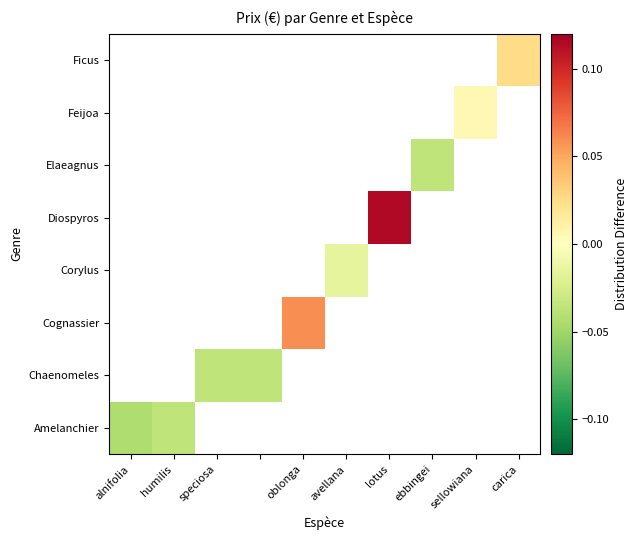

Which has a higher value, ebbingei or carica?

carica